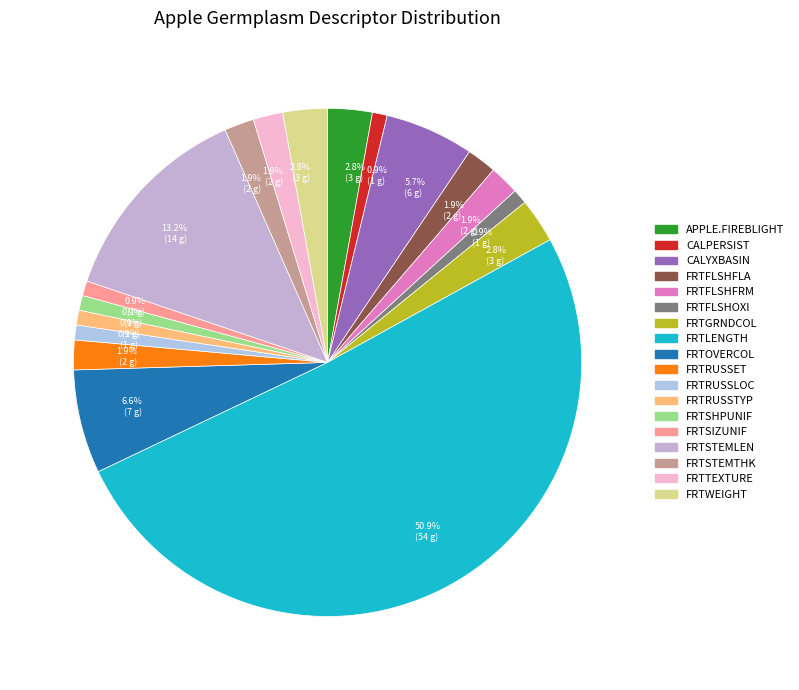

True or false: FRTSIZUNIF accounts for 1% of the total.

True